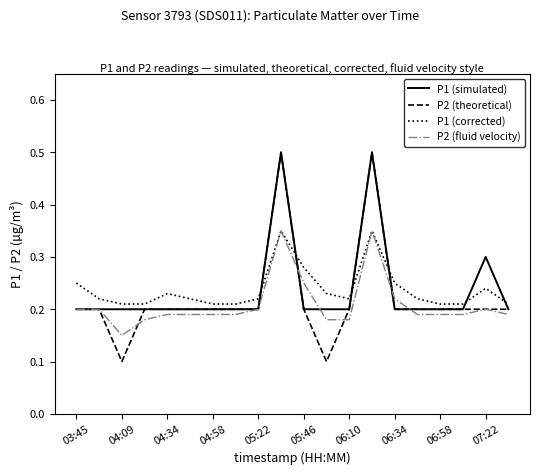

How many P2 (fluid velocity) values are between 0 and 1?

20